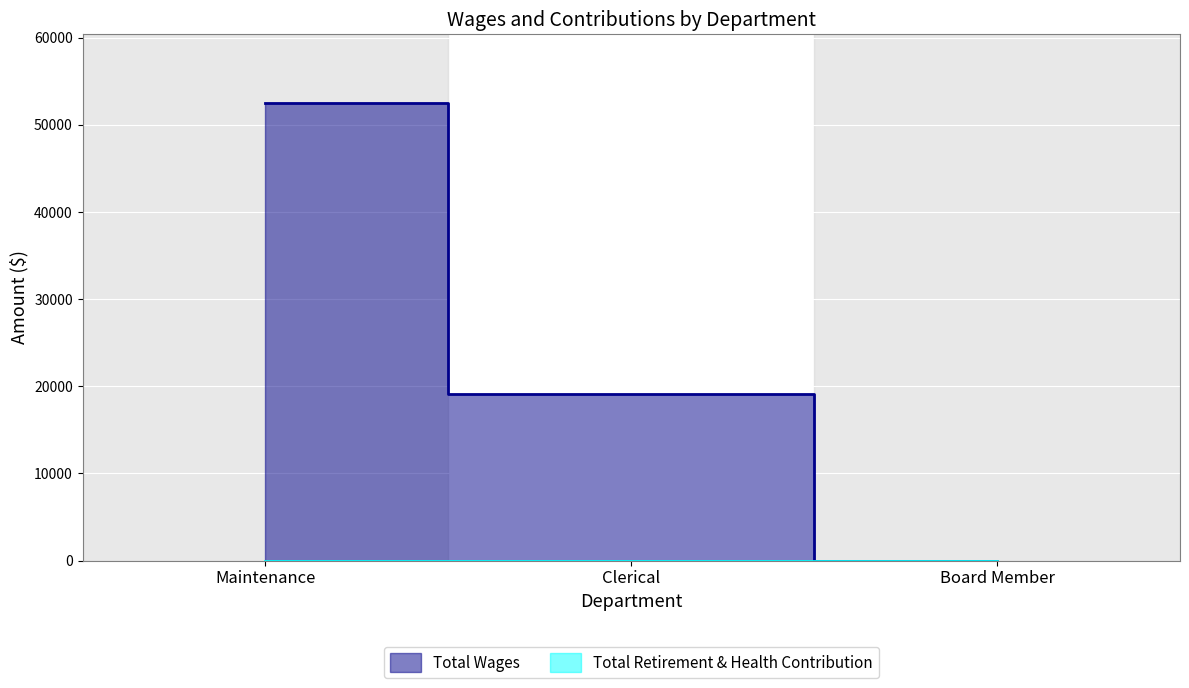

What is the difference between the second highest and minimum values?

19140